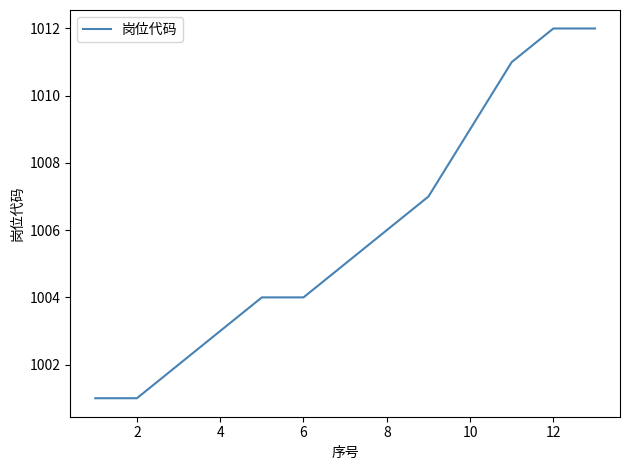

What is the difference between the maximum and second lowest values?

11